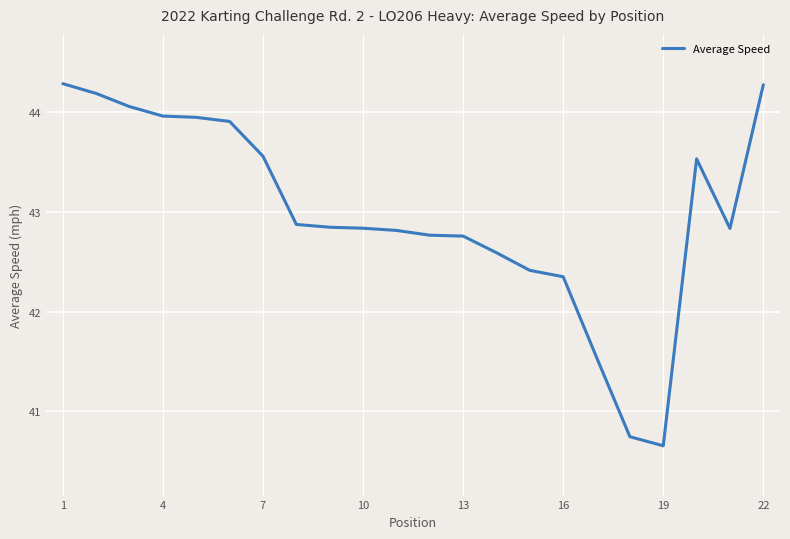

What is the difference between the maximum and minimum values?

3.6